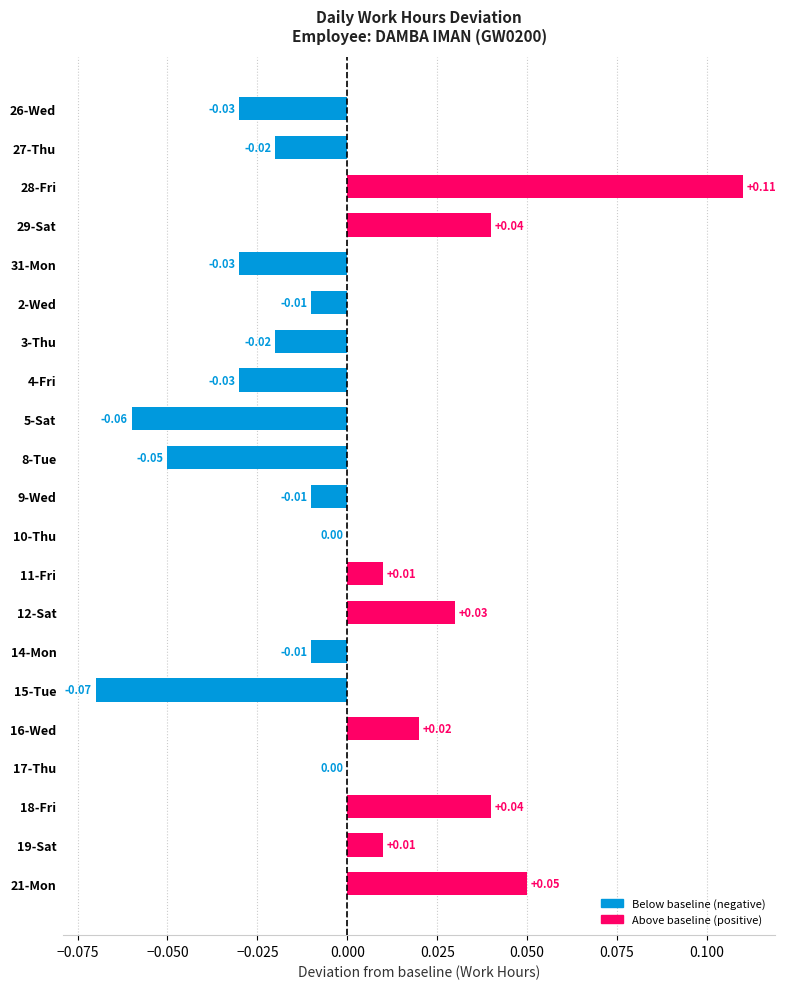

What is the difference between the maximum and minimum values?

0.2